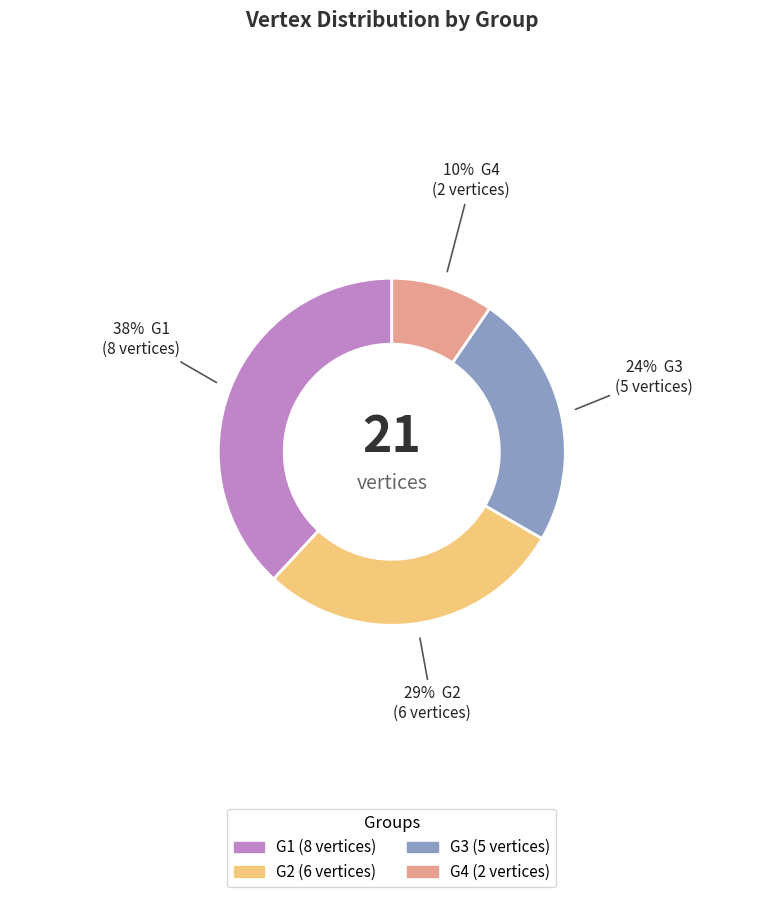

What is the ratio of the value at G1 to the value at G3?

1.6